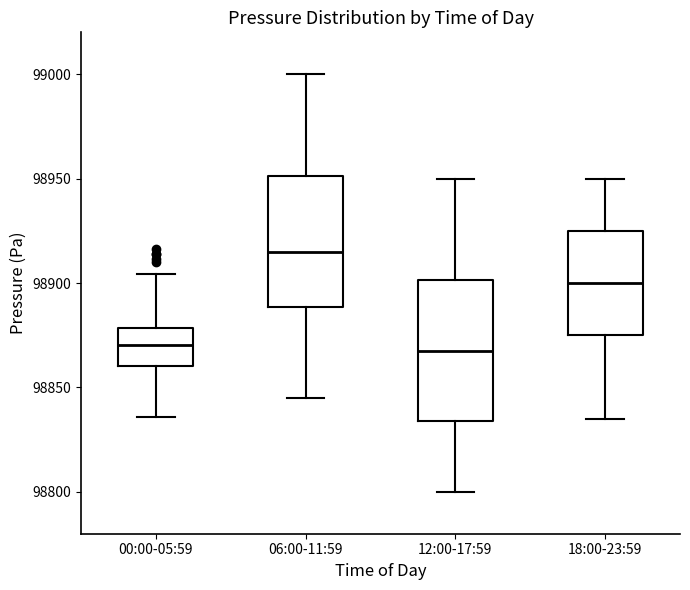

Reading left to right, transcribe this box plot: for each box, give where its median line is, the range the box spans, and where its two whiskers end, as read against the y-axis. The values are not printed on the chart, so give them approximately, as read against the axis.

00:00-05:59: median 98870, box 98860 to 98880, whiskers 98835 to 98905
06:00-11:59: median 98915, box 98890 to 98950, whiskers 98845 to 99000
12:00-17:59: median 98870, box 98835 to 98900, whiskers 98800 to 98950
18:00-23:59: median 98900, box 98875 to 98925, whiskers 98835 to 98950